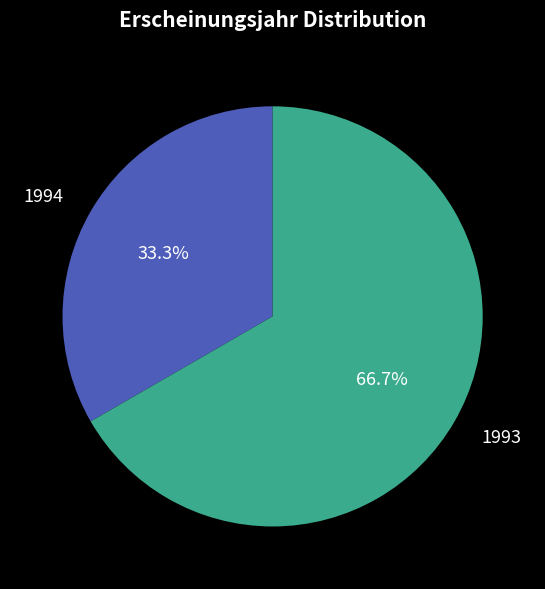

How many slices are in this pie chart?

2